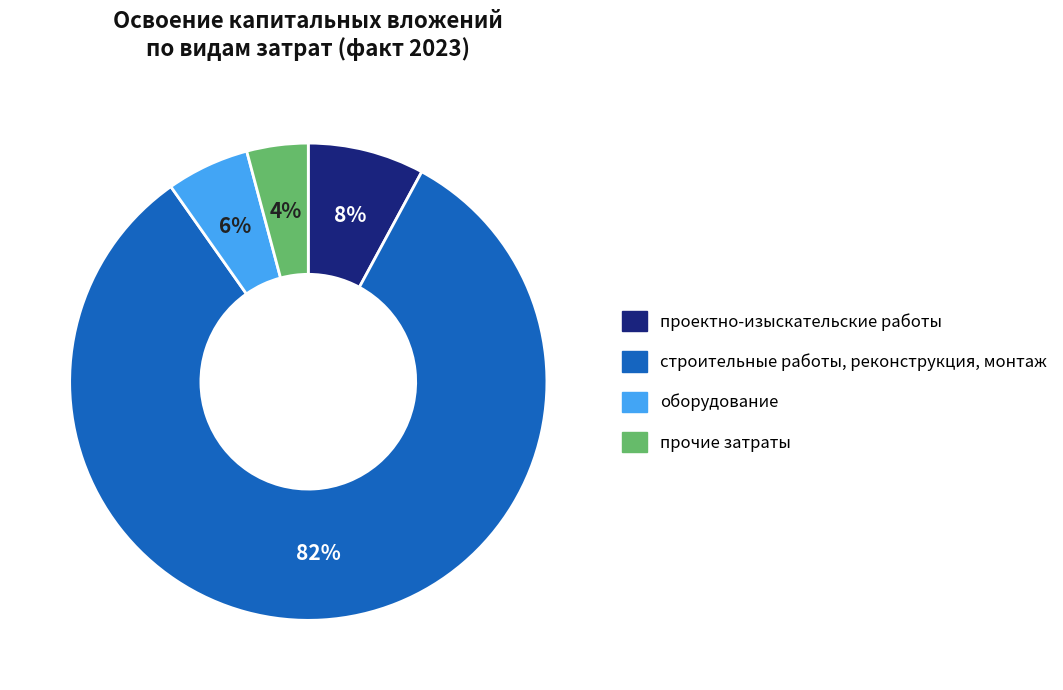

Is there any slice that represents more than half of the pie?

Yes